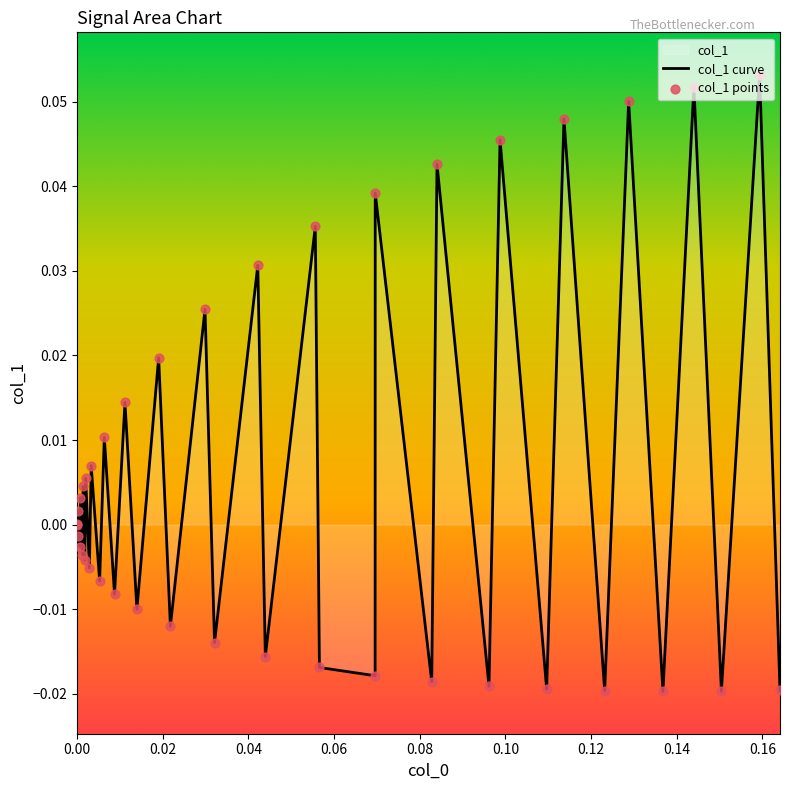

Which series reaches the maximum Y coordinate?

col_1 curve